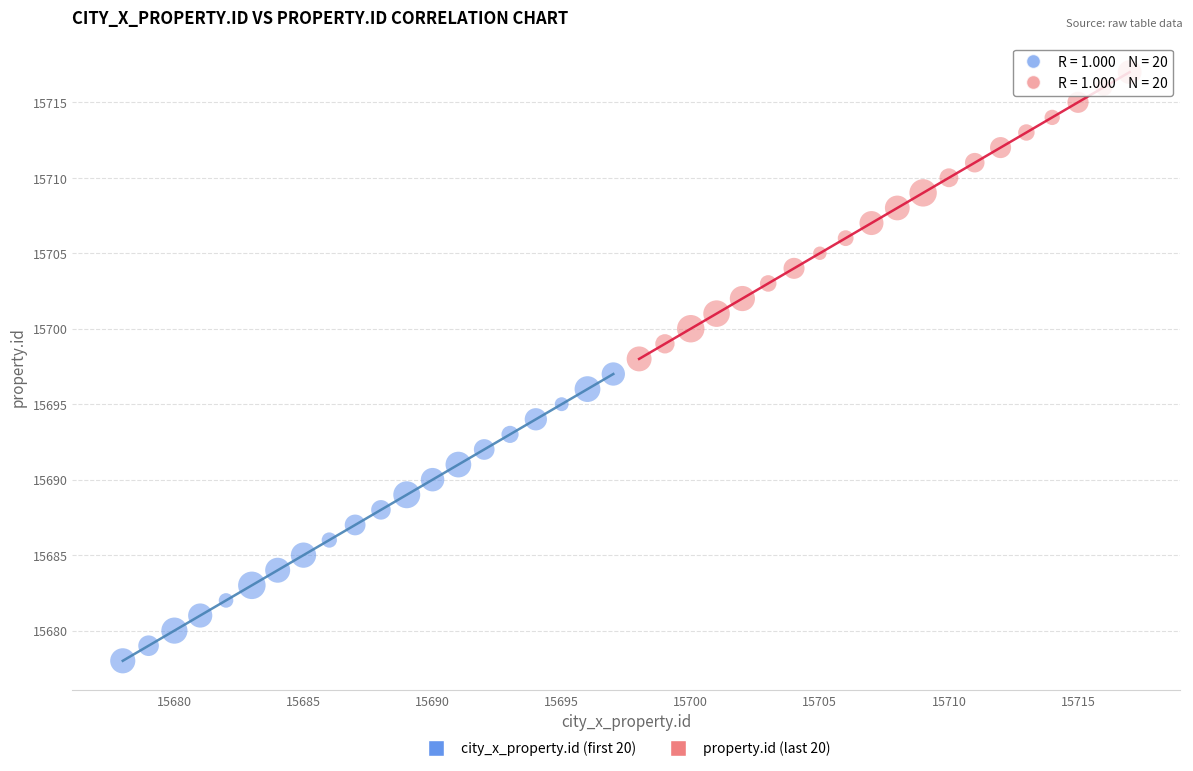

Which series reaches the maximum Y coordinate?

property.id (last 20)